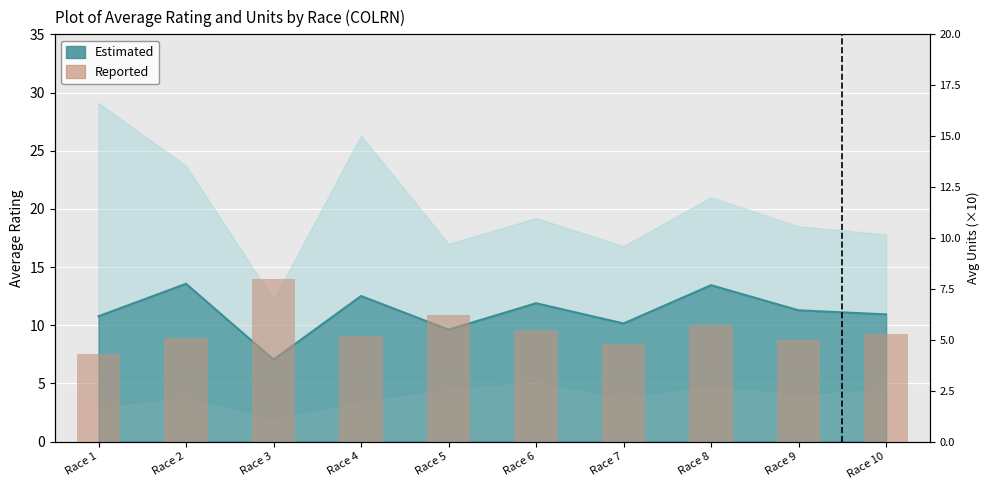

What is the value of the 4th bar from the left?

5.2